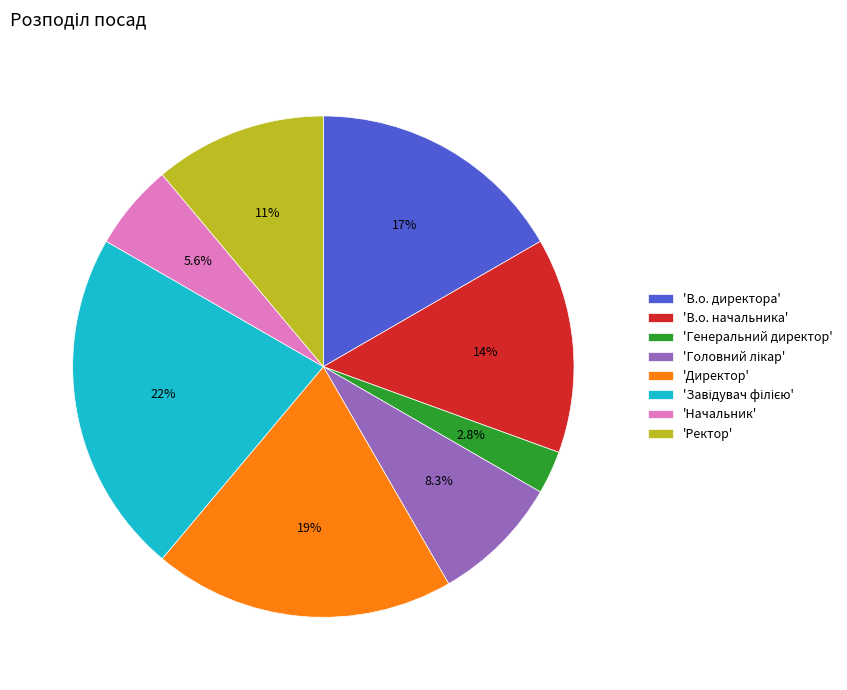

How many segments does this pie chart have?

8